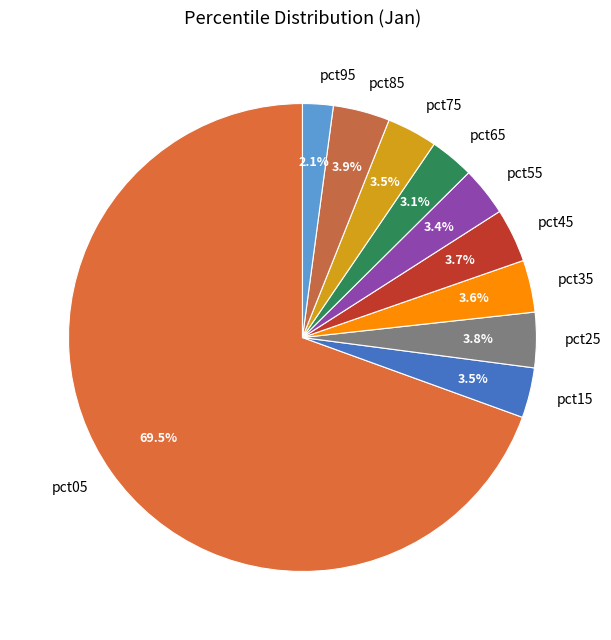

What is the total percentage of pct65 and pct25?

6.9%